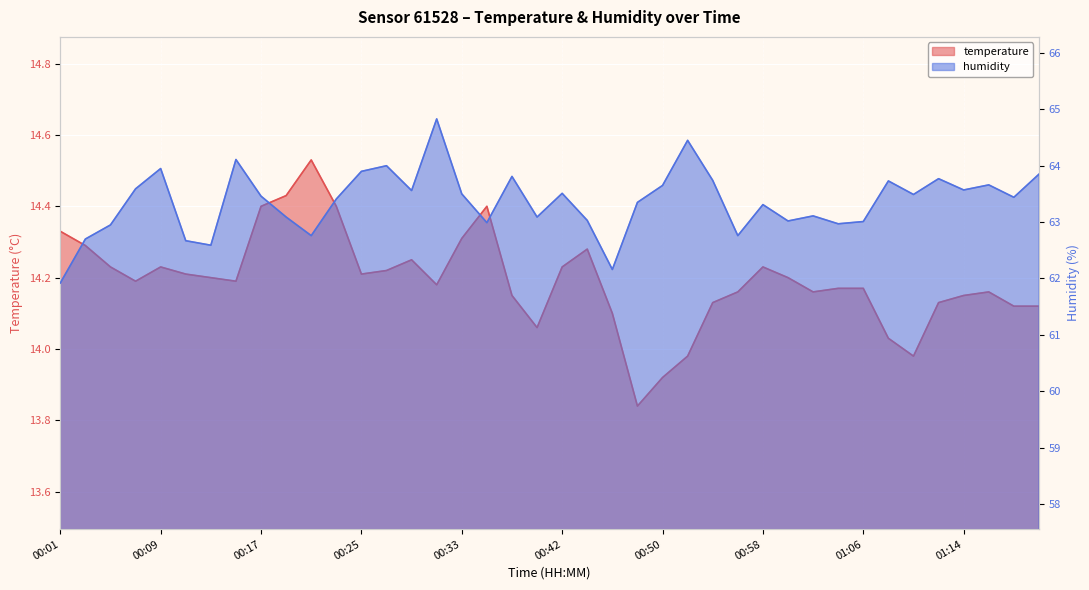

At which category does temperature reach its first local valley?

00:07